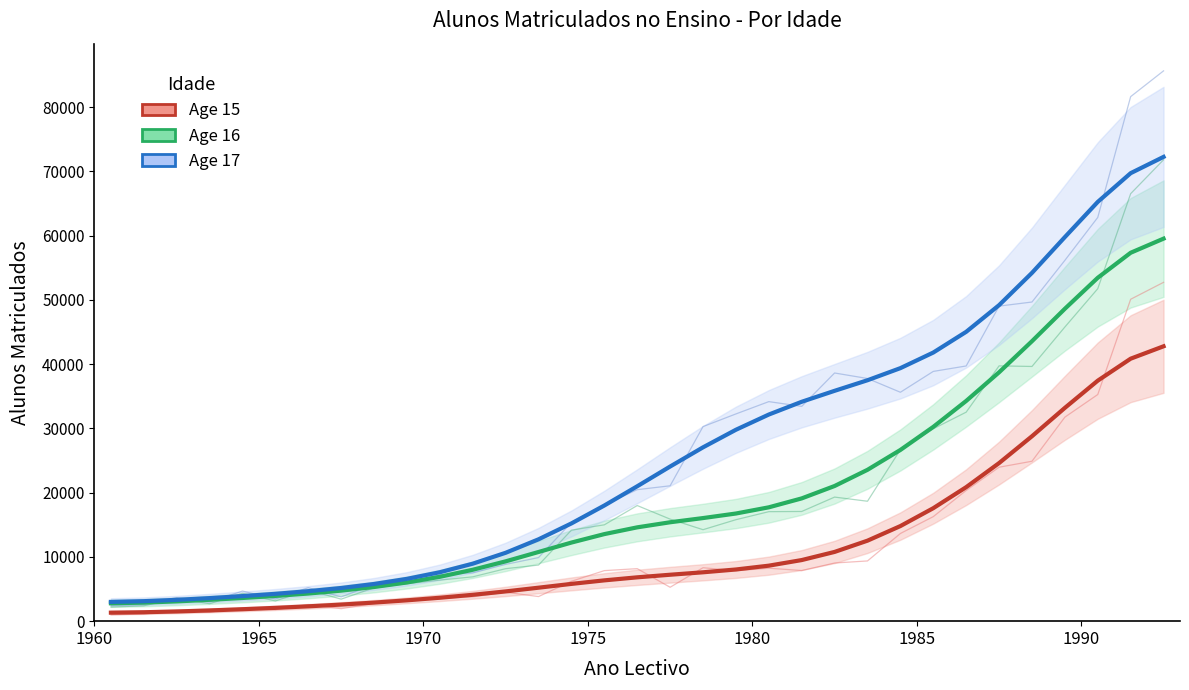

Reading left to right, extract all data points from this chart.

Age 15: 984	1114	1665	1414	2063	1784	2586	1946	2760	3453	3525	3792	4500	3829	6207	7866	8172	5275	8319	7849	8243	7879	9050	9371	13644	16268	20340	23957	24886	31747	35268	50093	52726
Age 16: 2193	2392	3548	2712	4337	3144	4836	3429	5194	5831	6390	6900	8168	8734	14164	14993	17993	15878	14236	15790	17039	17069	19308	18662	26688	29935	32525	39728	39634	45772	51737	66521	71794
Age 17: 2407	2591	3671	2996	4684	3453	5215	3776	5704	6016	7210	7519	8835	9897	15366	18106	20463	21066	30278	32248	34163	33426	38619	37762	35621	38865	39713	49027	49662	56146	62828	81623	85633